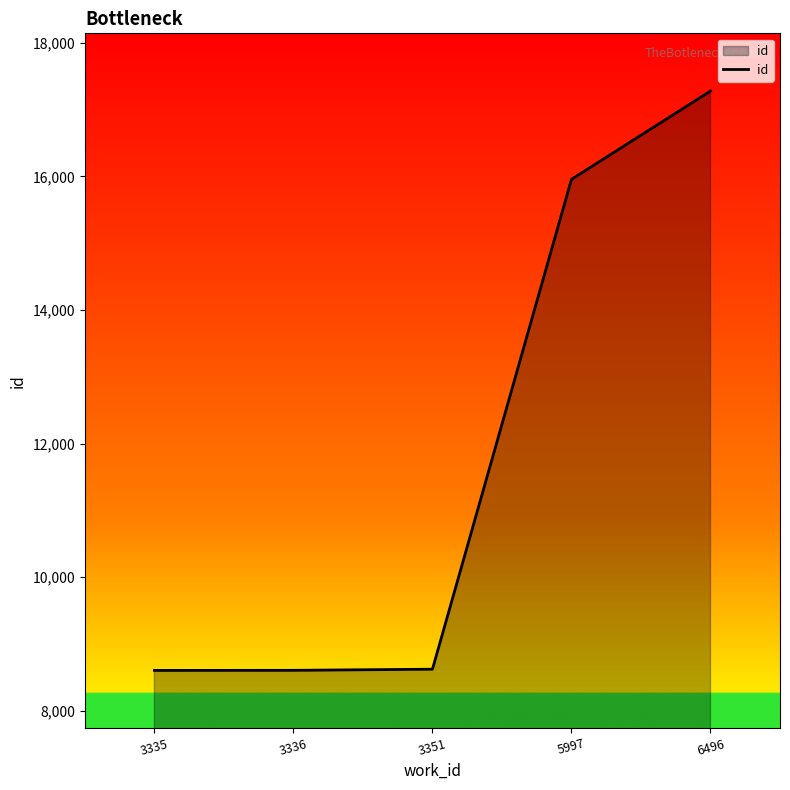

What is the smallest value displayed?

8606